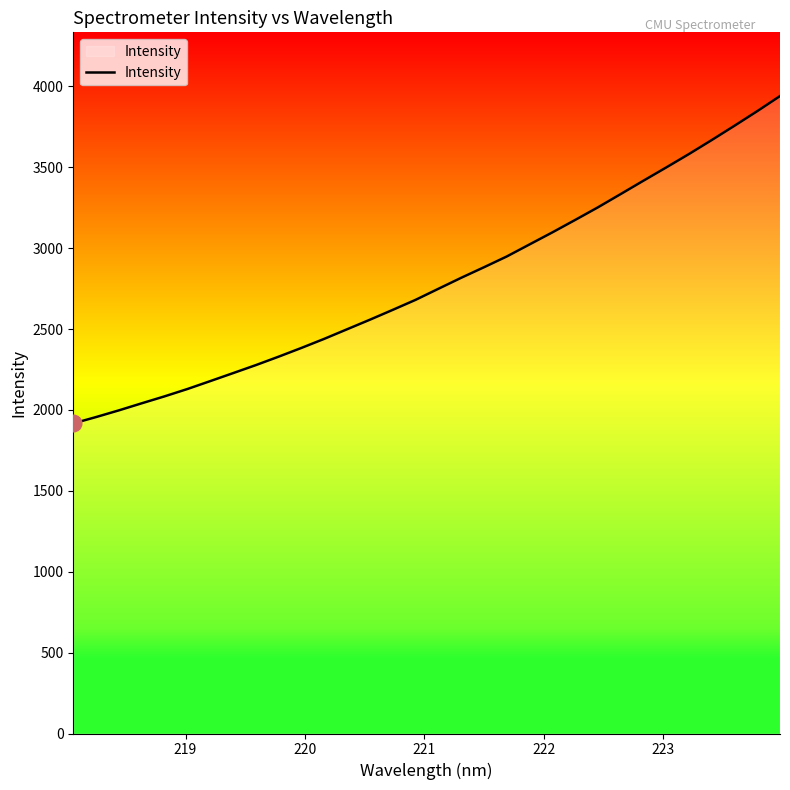

What is the difference between the maximum and minimum values?

2023.6